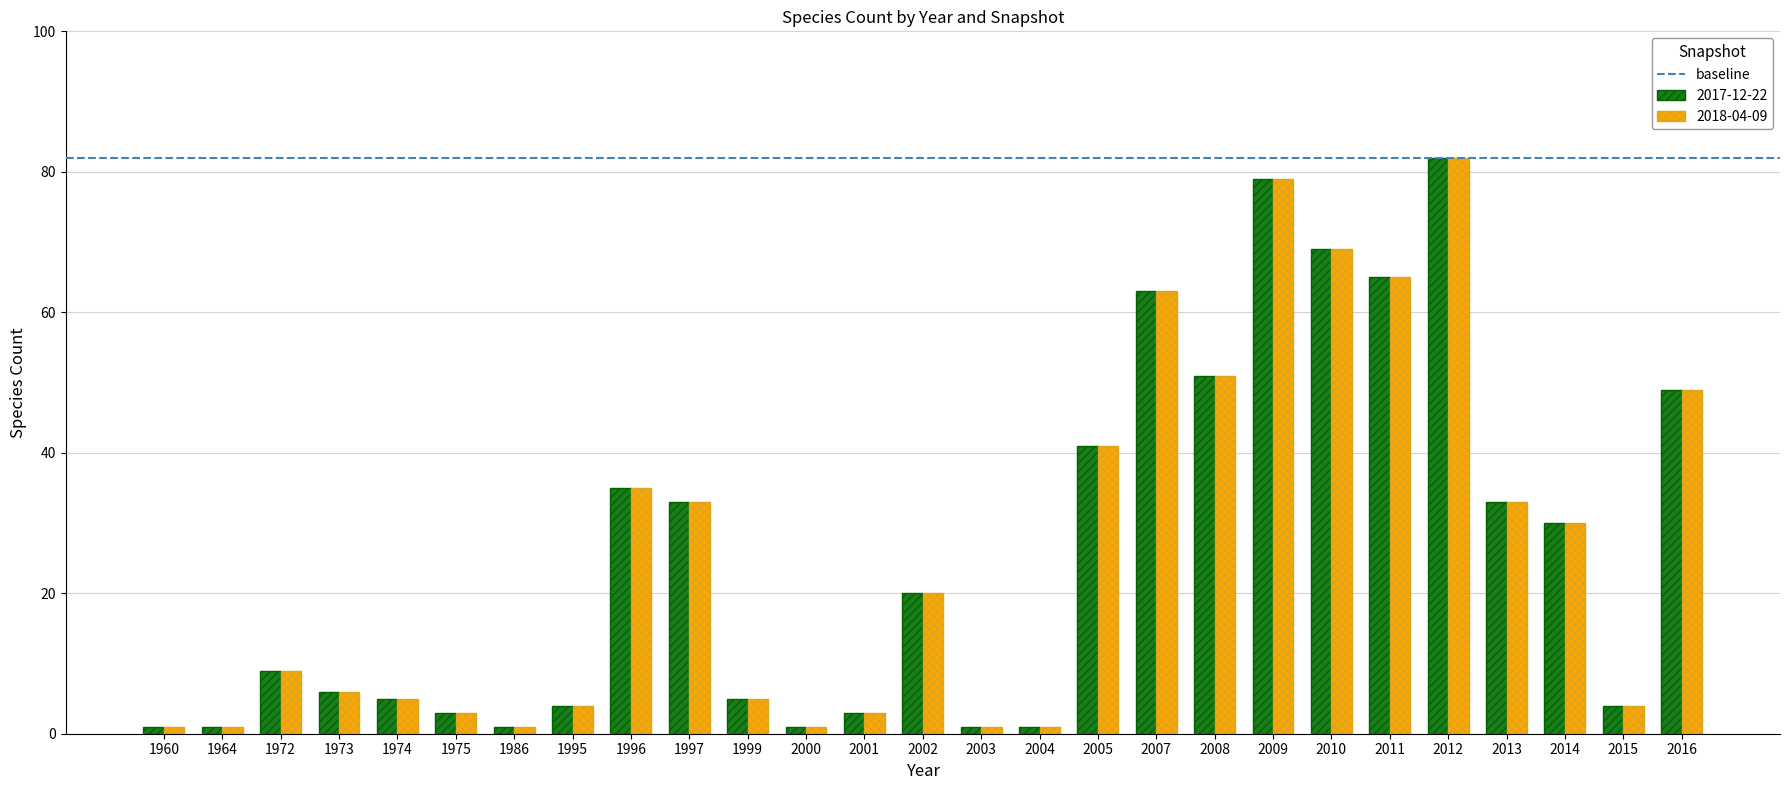

What is the maximum value shown in the chart?

82